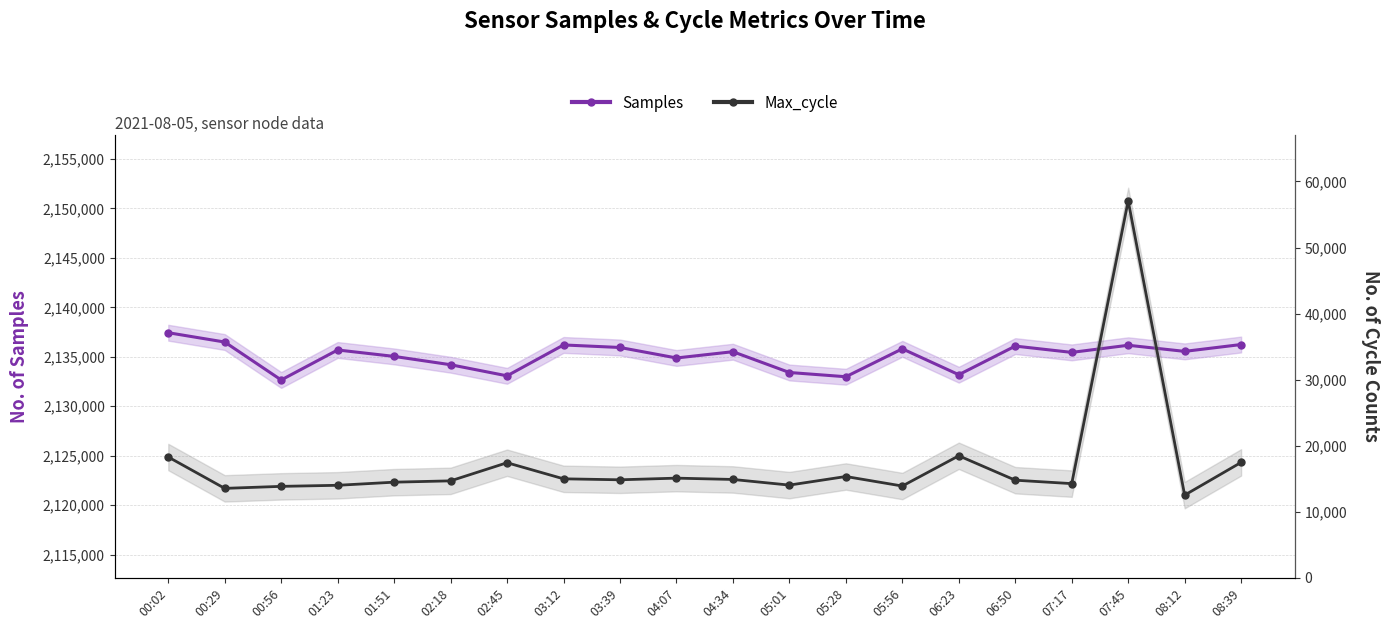

Reading left to right, transcribe all the data shown in this chart.

Samples: 00:02=2137432	00:29=2136490	00:56=2132656	01:23=2135688	01:51=2135038	02:18=2134197	02:45=2133075	03:12=2136196	03:39=2135940	04:07=2134880	04:34=2135513	05:01=2133412	05:28=2132984	05:56=2135805	06:23=2133189	06:50=2136081	07:17=2135444	07:45=2136165	08:12=2135547	08:39=2136239
Max_cycle: 00:02=18293	00:29=13549	00:56=13852	01:23=14014	01:51=14486	02:18=14686	02:45=17428	03:12=14994	03:39=14846	04:07=15097	04:34=14898	05:01=14045	05:28=15344	05:56=13903	06:23=18481	06:50=14785	07:17=14268	07:45=57055	08:12=12527	08:39=17479